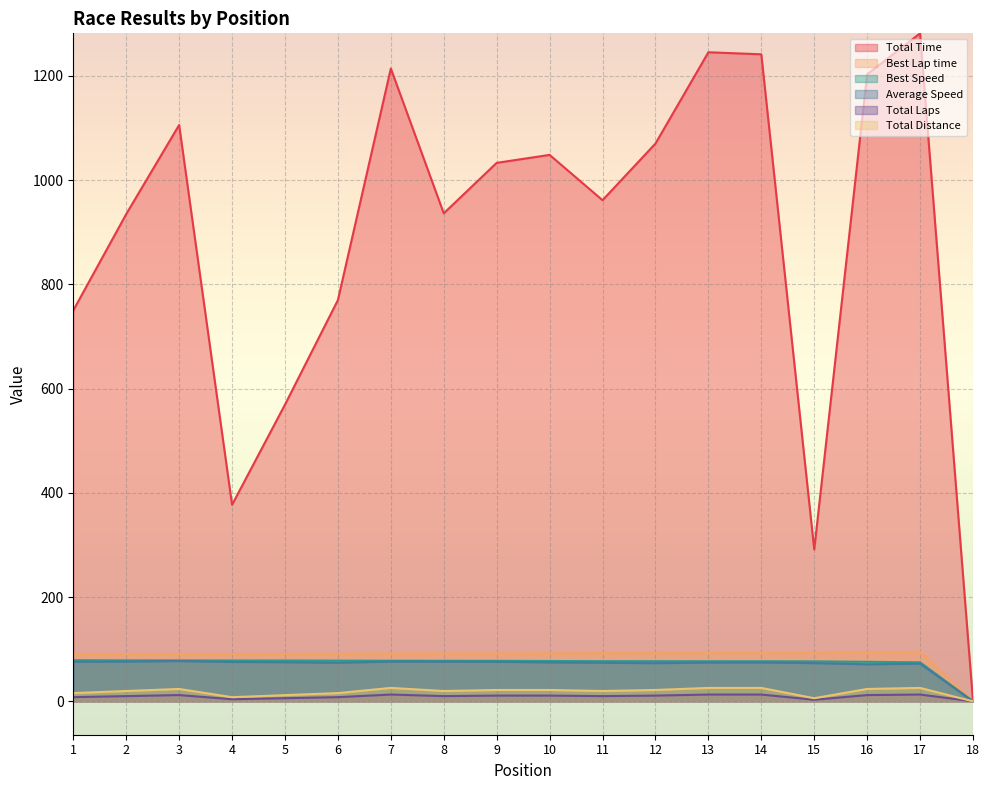

At which label is Best Speed closest to 39?

17